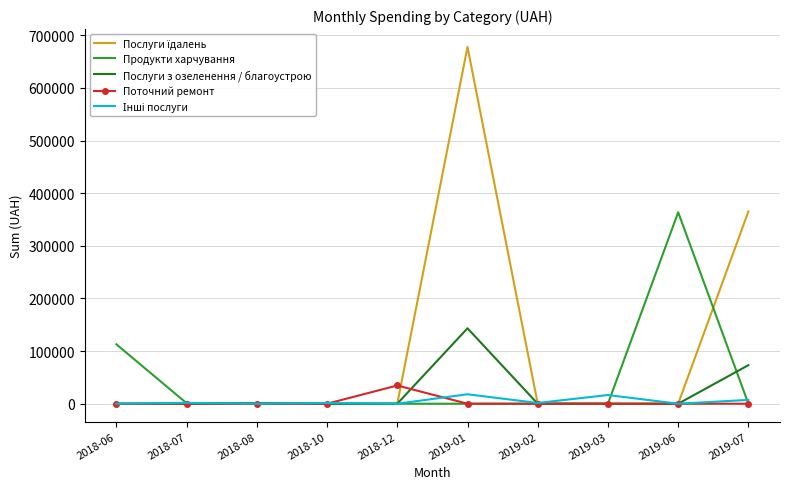

The value of Послуги з озеленення / благоустрою at 2019-07 is 30023.6. True or false?

False